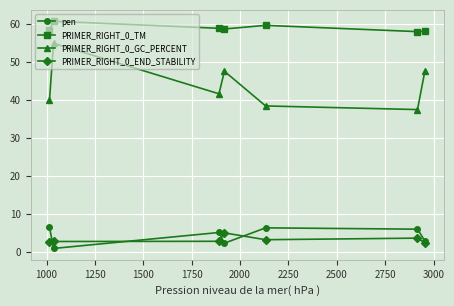

True or false: PRIMER_RIGHT_0_END_STABILITY and PRIMER_RIGHT_0_GC_PERCENT intersect in this chart.

False